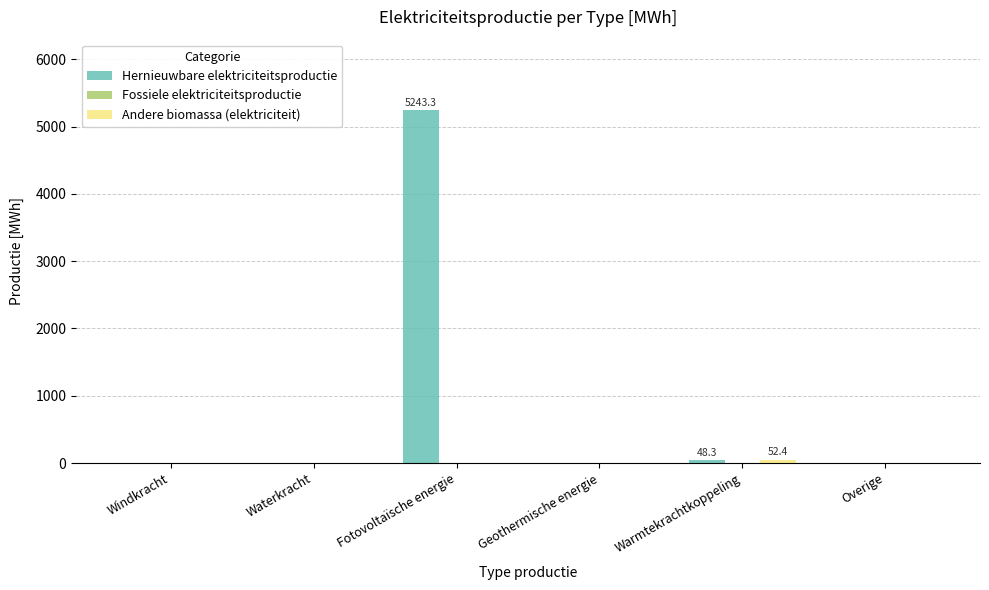

Count the number of categories in the chart.

6